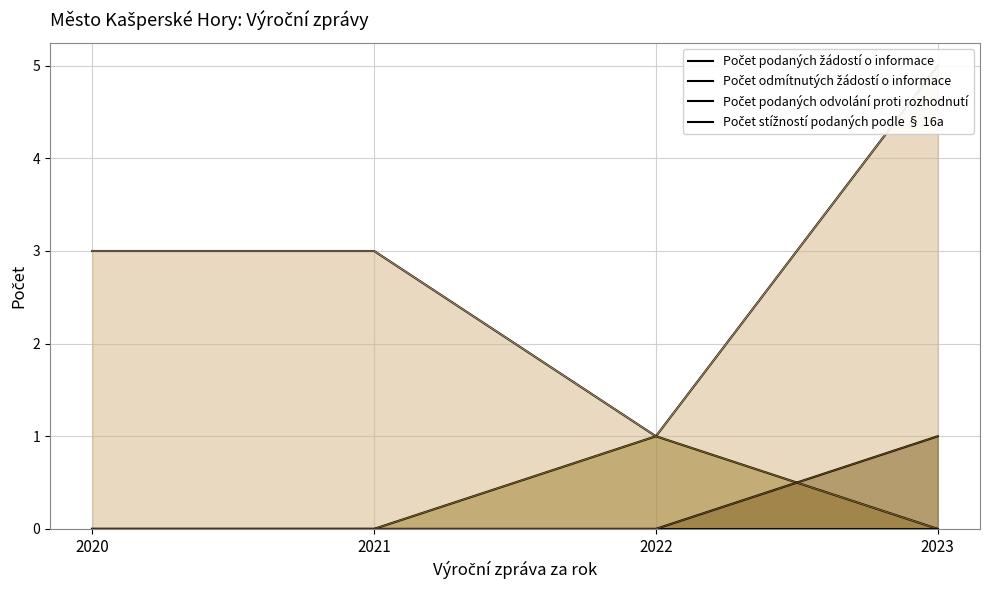

Does the chart display data point markers on the line(s)?

No